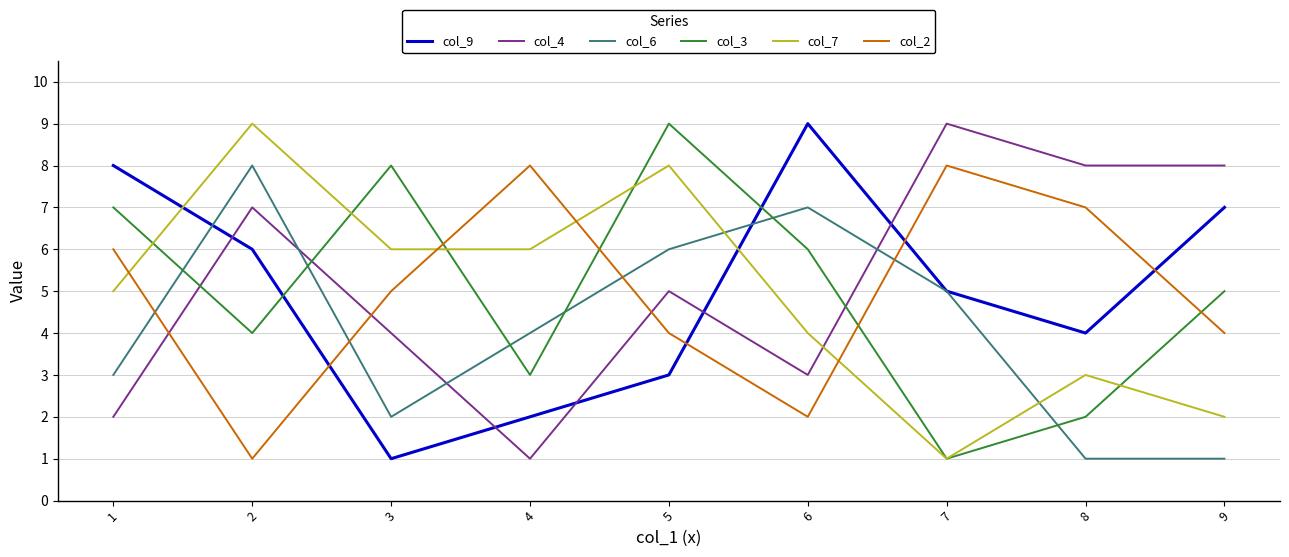

Reading left to right, what are all the values shown in this chart?

col_9: 8	6	1	2	3	9	5	4	7
col_4: 2	7	4	1	5	3	9	8	8
col_6: 3	8	2	4	6	7	5	1	1
col_3: 7	4	8	3	9	6	1	2	5
col_7: 5	9	6	6	8	4	1	3	2
col_2: 6	1	5	8	4	2	8	7	4